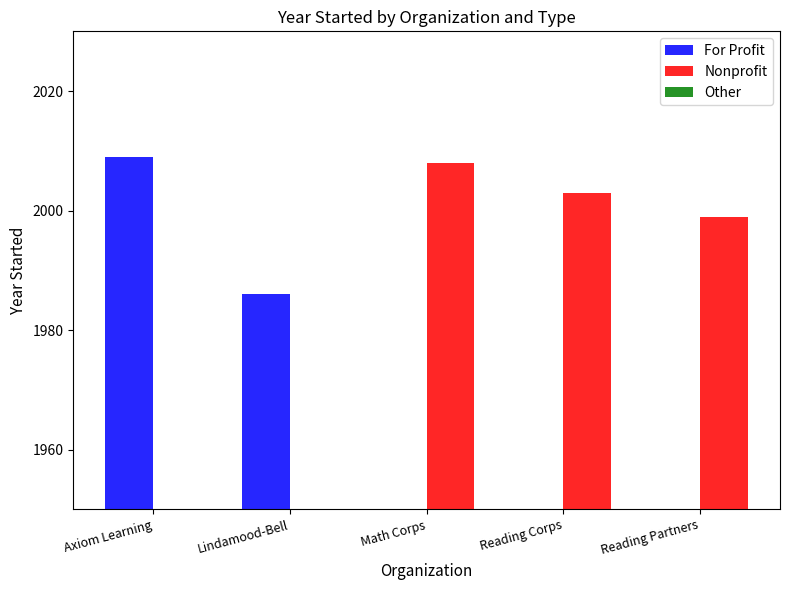

The value of Nonprofit at Reading Corps is 2003. True or false?

True